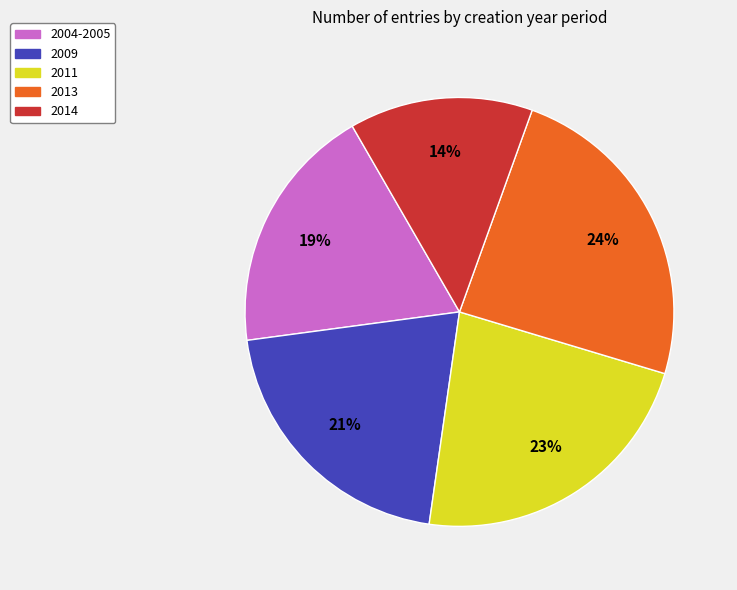

To the nearest percent, what is the difference between the largest and smallest slice percentages?

10%